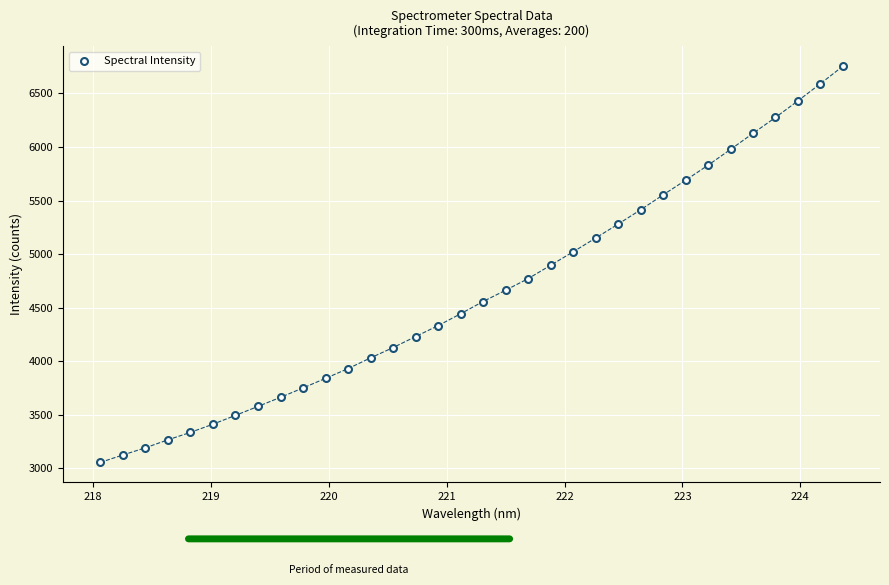

What is the range of Y values (max minus min)?

3697.8